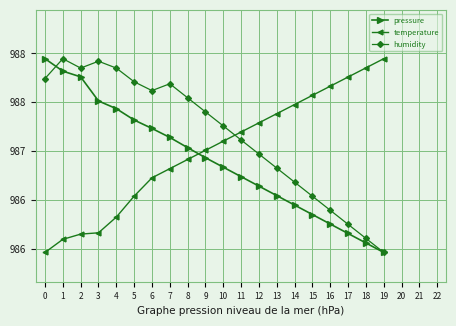

What is the value of the pressure point at the 1st from the left?

987.9